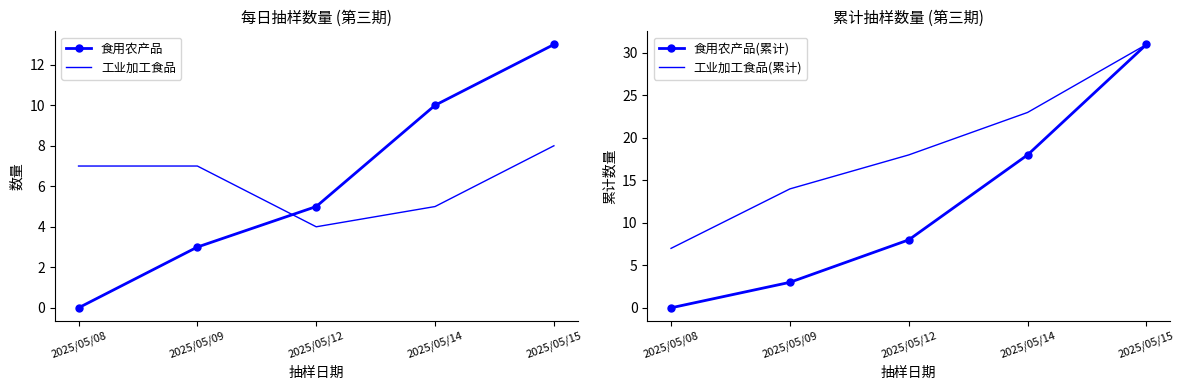

Which series has the largest total across all categories?

工业加工食品(累计)